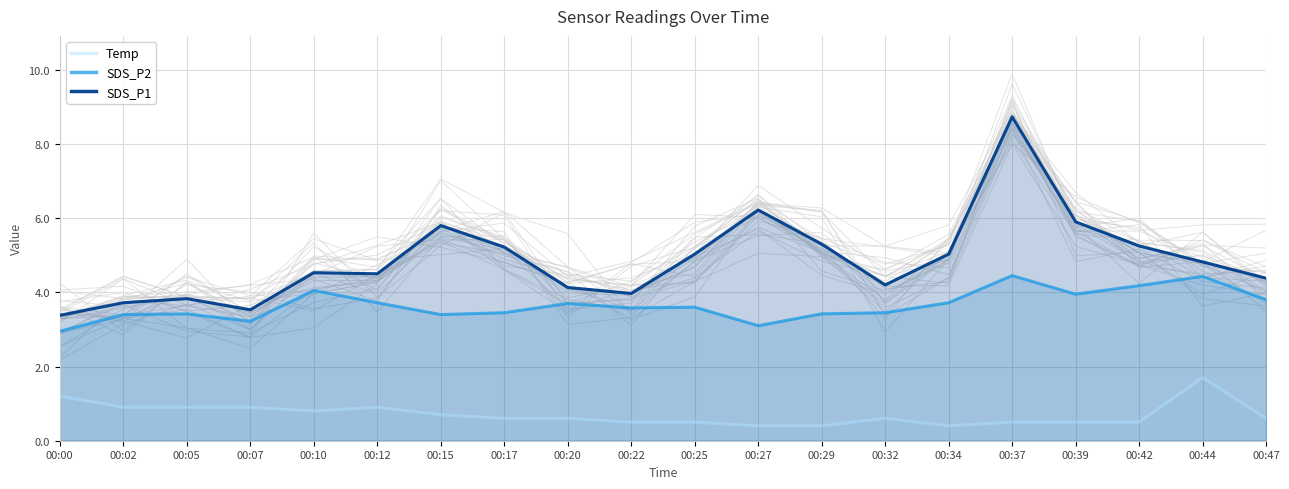

What is the maximum value for Temp?

1.7